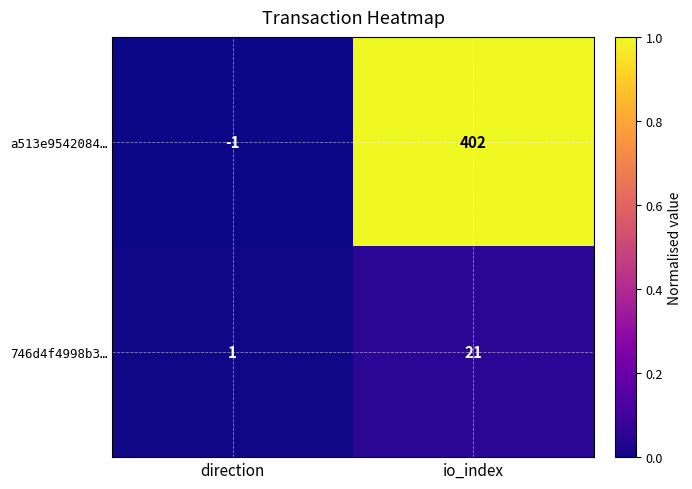

The value of 746d4f4998b3… at io_index is 12. True or false?

False